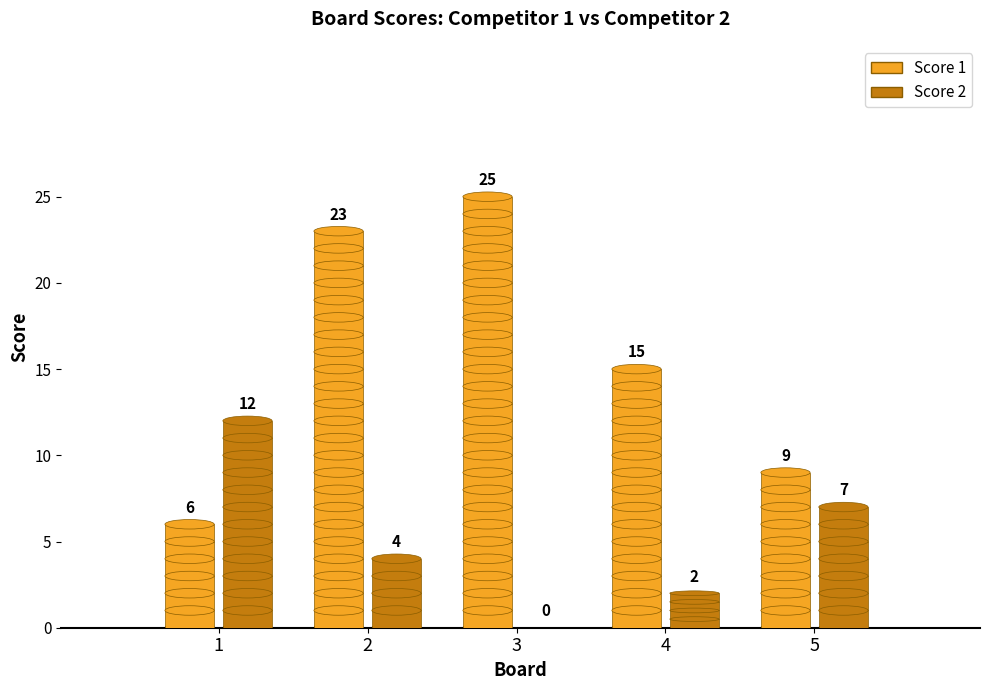

Rank the series at 2 from highest to lowest value.

Score 1, Score 2